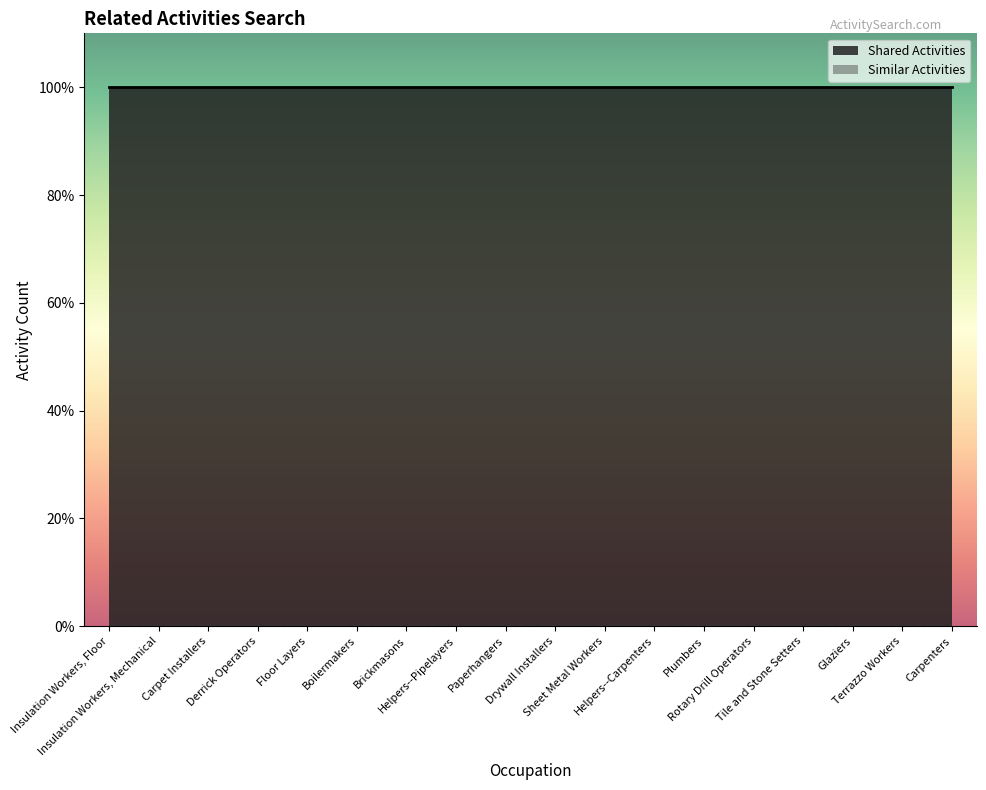

At how many categories does at least one series exceed 0?

18